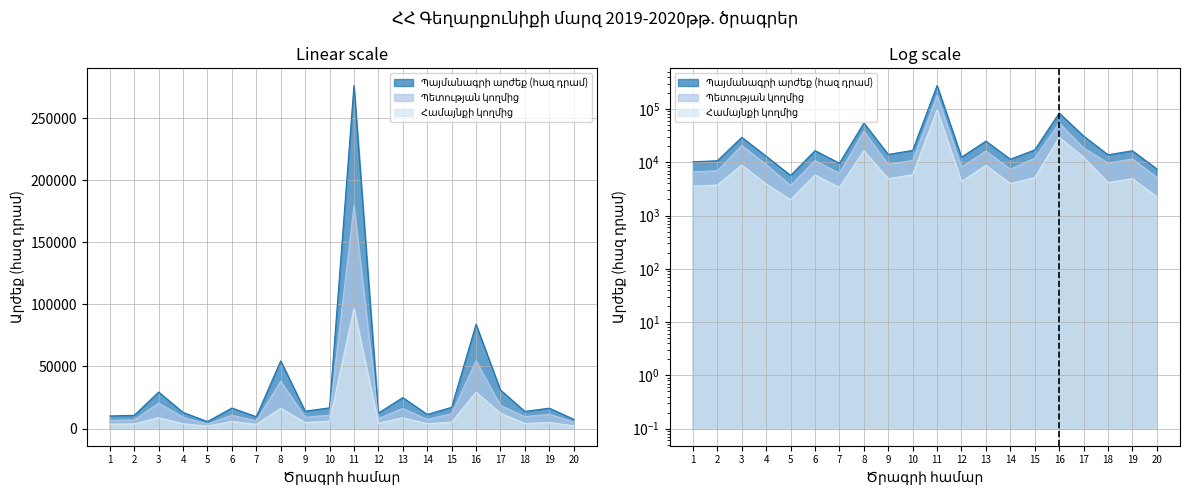

What is the value of the Համայնքի կողմից point at the 3rd from the left?

8820.0